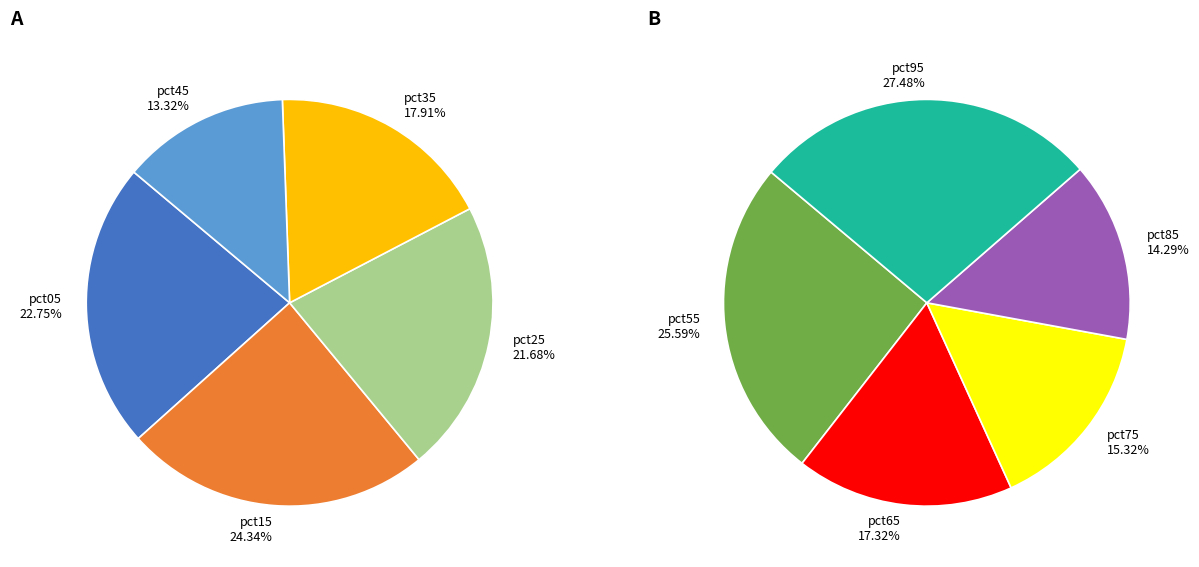

How many slices are in this pie chart?

10